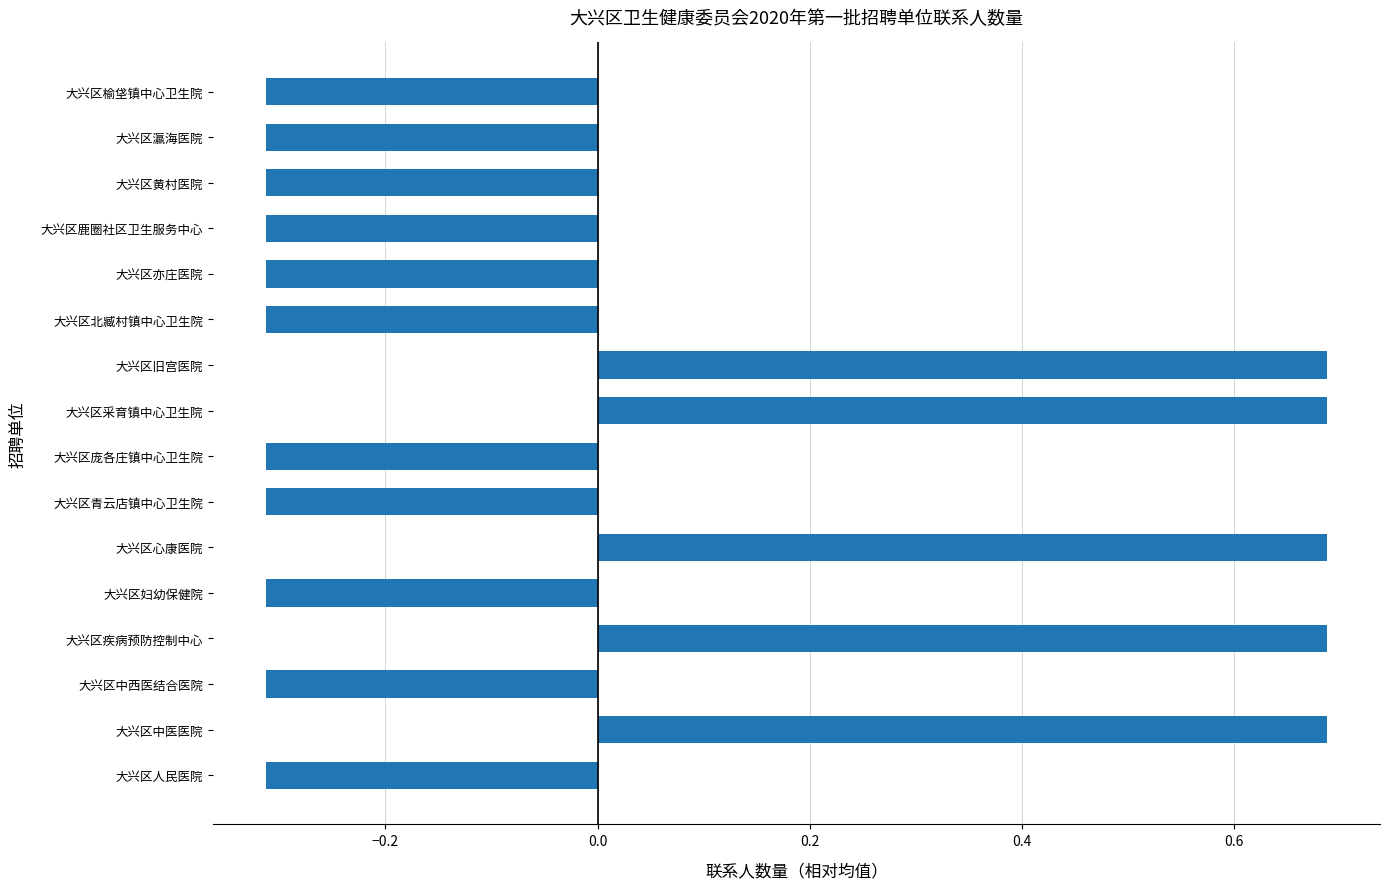

The value at 大兴区中西医结合医院 is -0.5. True or false?

False